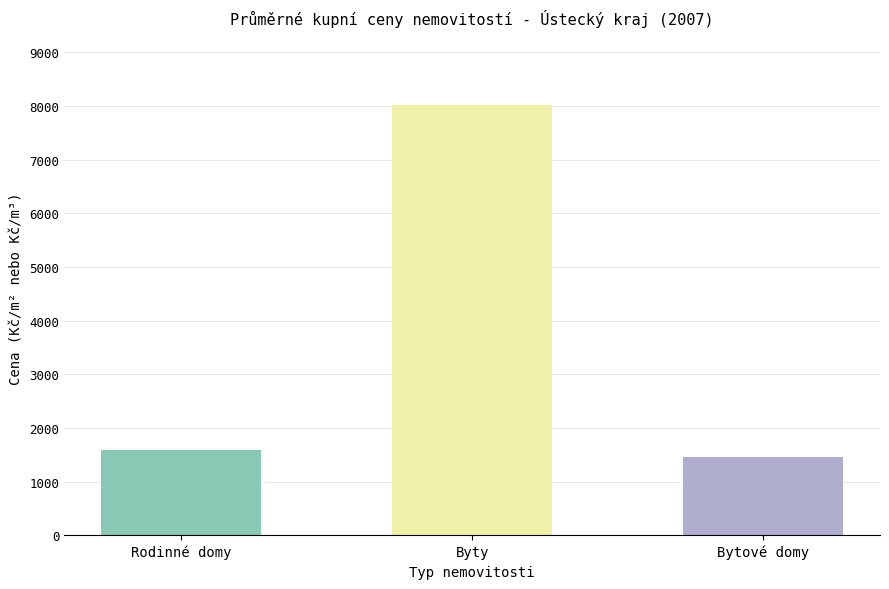

What is the label of the 2nd bar from the left?

Byty